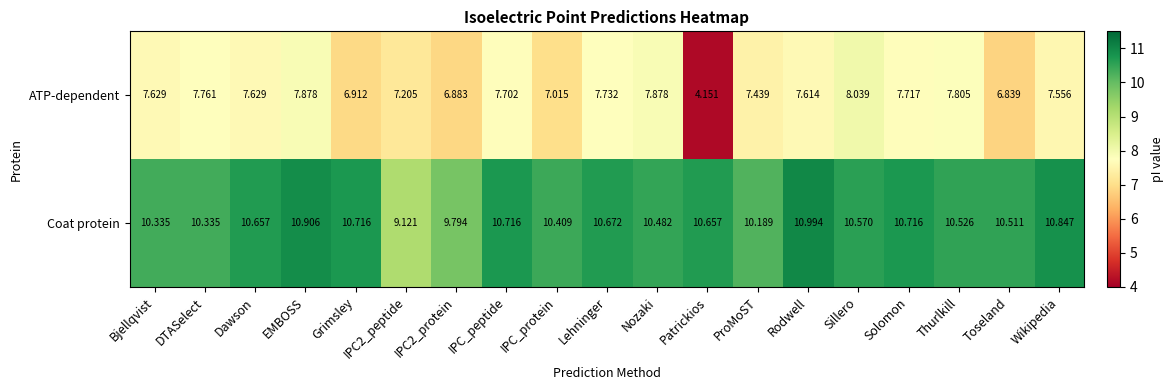

Between Bjellqvist and Rodwell, which series saw the biggest shift?

Coat protein